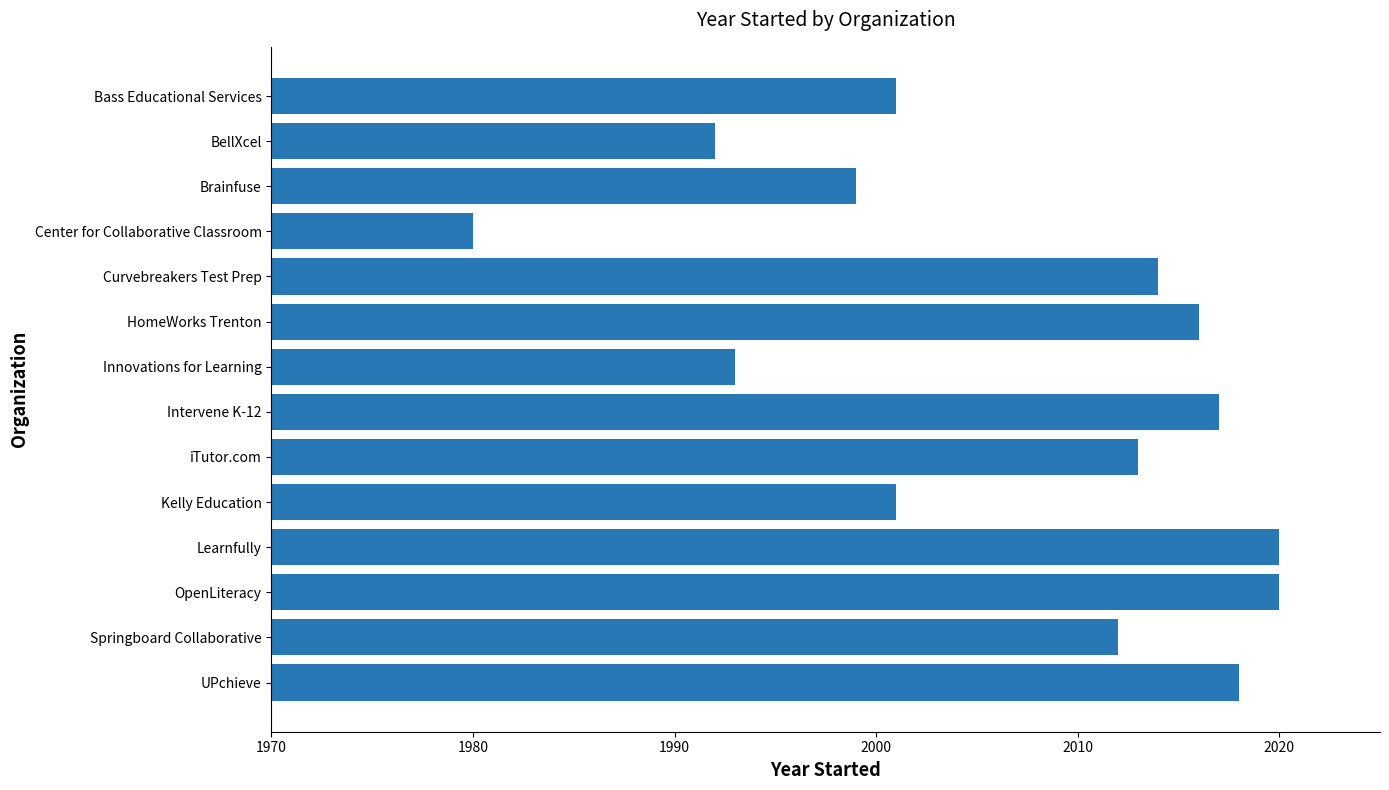

What is the approximate value at Learnfully, to the nearest 5?

2020